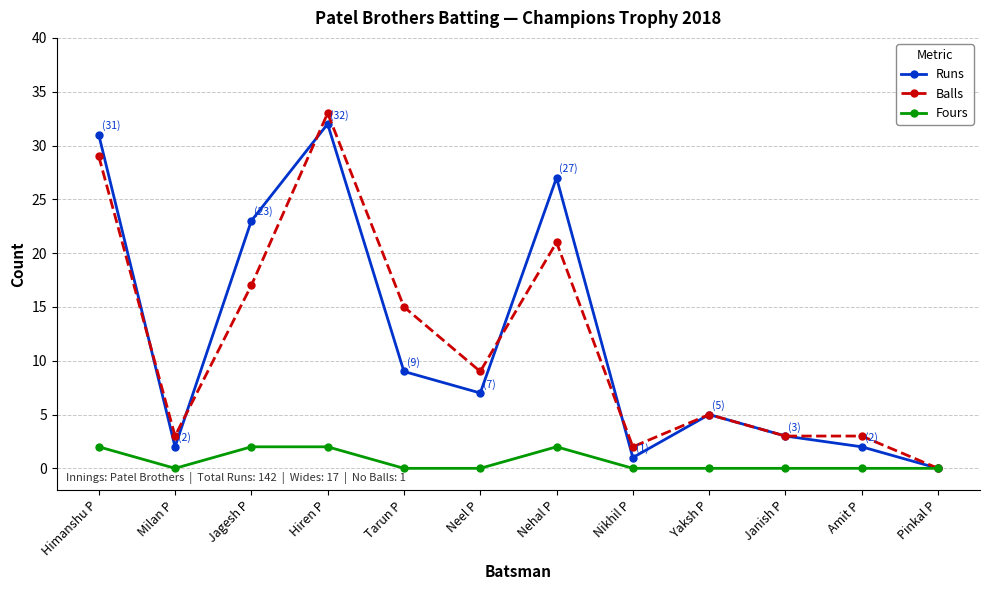

True or false: Balls has a value of 2 at Nikhil P.

True